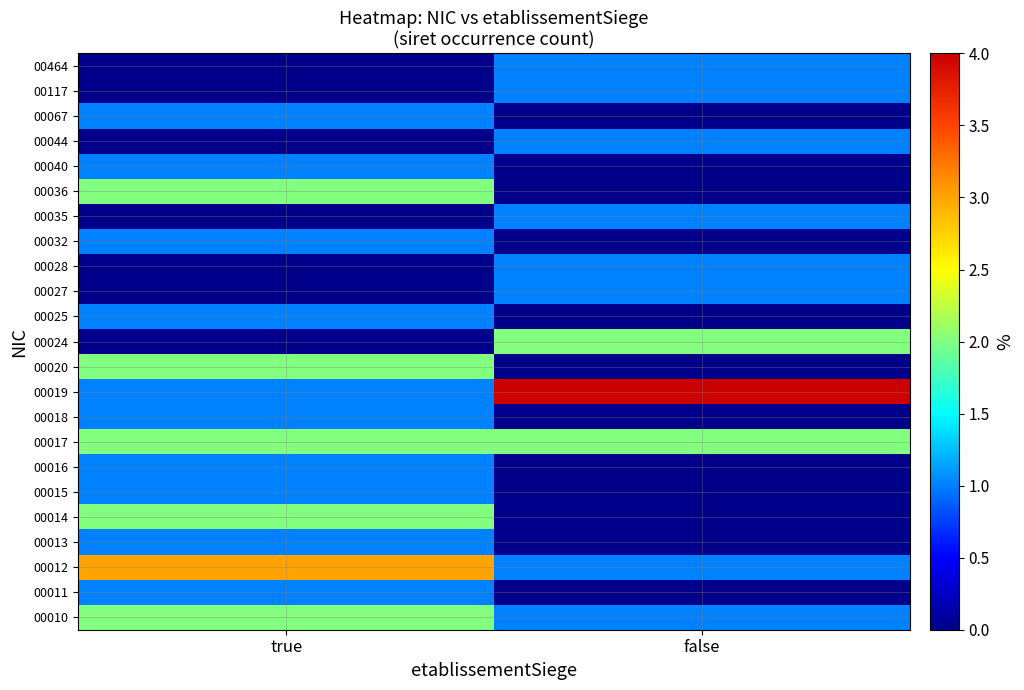

Reading left to right, list all the values displayed in this chart.

00010: true=2	false=1
00011: true=1	false=0
00012: true=3	false=1
00013: true=1	false=0
00014: true=2	false=0
00015: true=1	false=0
00016: true=1	false=0
00017: true=2	false=2
00018: true=1	false=0
00019: true=1	false=4
00020: true=2	false=0
00024: true=0	false=2
00025: true=1	false=0
00027: true=0	false=1
00028: true=0	false=1
00032: true=1	false=0
00035: true=0	false=1
00036: true=2	false=0
00040: true=1	false=0
00044: true=0	false=1
00067: true=1	false=0
00117: true=0	false=1
00464: true=0	false=1